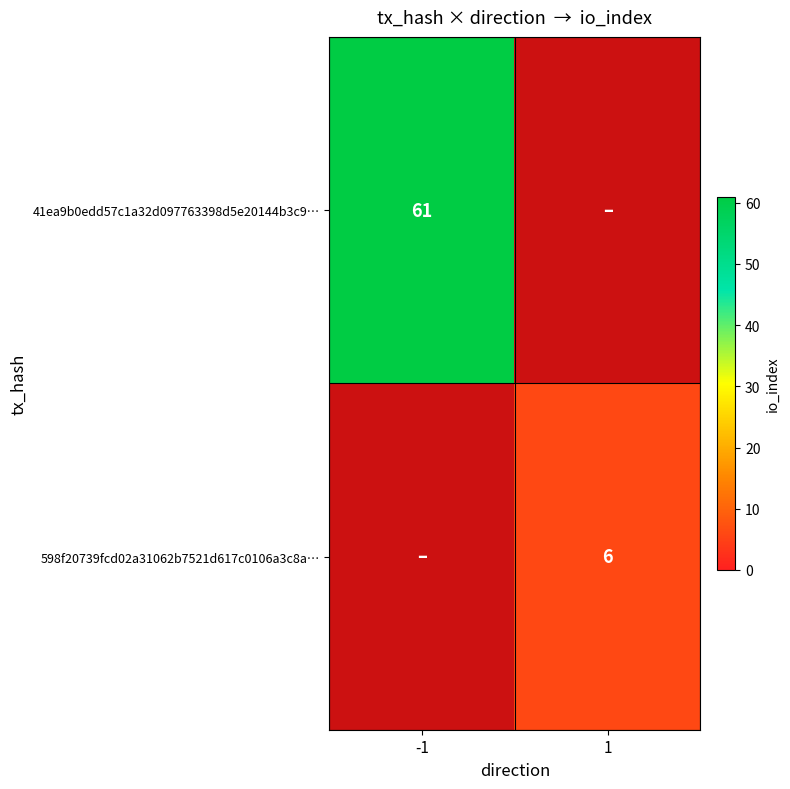

True or false: 598f20739fcd02a31062b7521d617c0106a3c8a… has a value of 10 at 1.

False